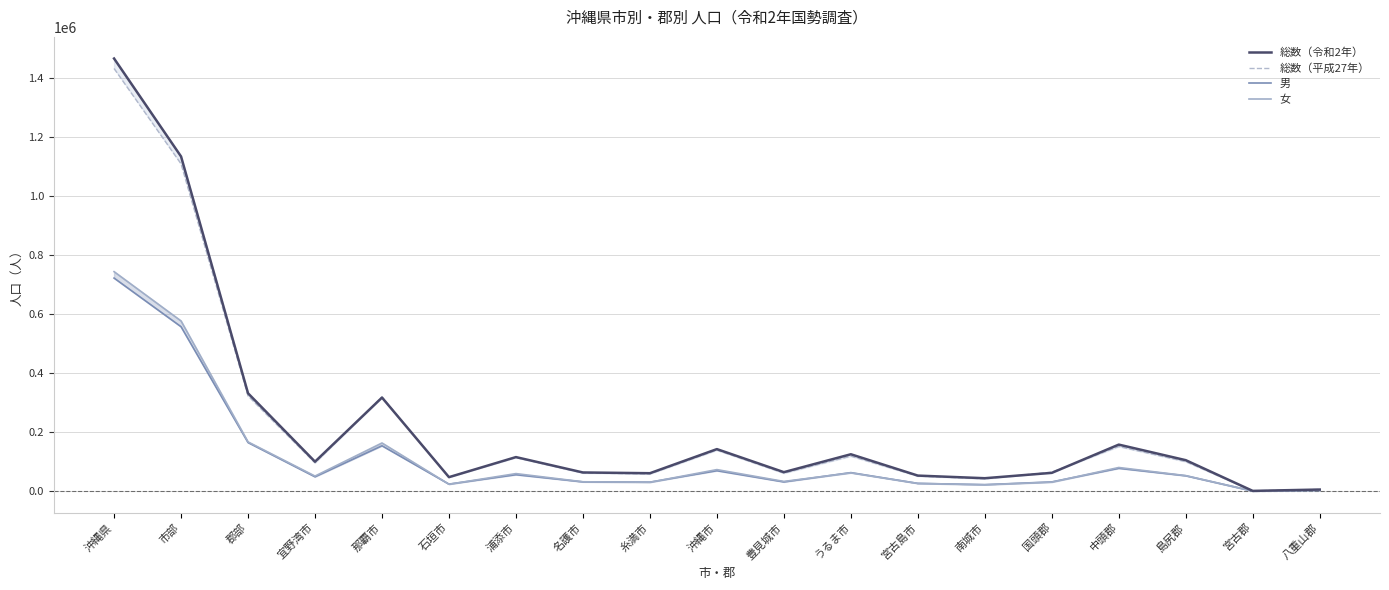

What is the label of the 12th point from the right?

名護市